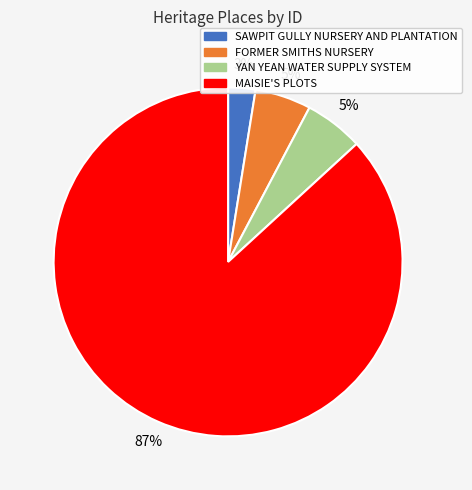

To the nearest percent, what percentage of the pie is YAN YEAN WATER SUPPLY SYSTEM?

5%